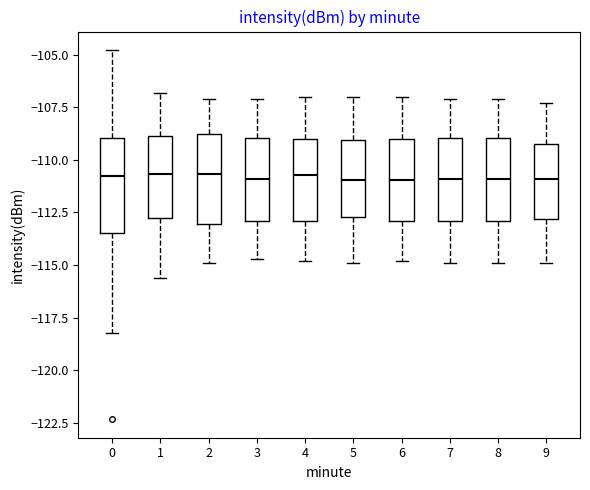

Reading left to right, read every box against the y-axis: the position of its median line, the range the box covers, and the ends of its whiskers. The values are not printed on the chart, so give them approximately, as read against the axis.

0: median -111.0, box -113.5 to -109.0, whiskers -118.0 to -105.0
1: median -110.5, box -112.5 to -109.0, whiskers -115.5 to -107.0
2: median -110.5, box -113.0 to -109.0, whiskers -115.0 to -107.0
3: median -111.0, box -113.0 to -109.0, whiskers -114.5 to -107.0
4: median -110.5, box -113.0 to -109.0, whiskers -115.0 to -107.0
5: median -111.0, box -112.5 to -109.0, whiskers -115.0 to -107.0
6: median -111.0, box -113.0 to -109.0, whiskers -115.0 to -107.0
7: median -111.0, box -113.0 to -109.0, whiskers -115.0 to -107.0
8: median -111.0, box -113.0 to -109.0, whiskers -115.0 to -107.0
9: median -111.0, box -113.0 to -109.0, whiskers -115.0 to -107.5